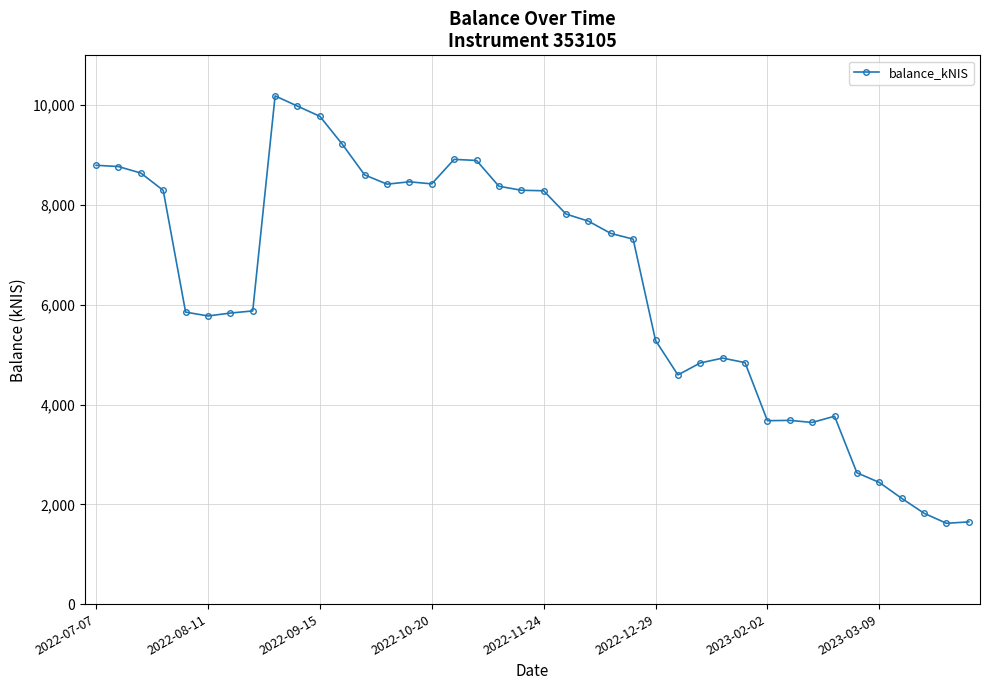

What is the smallest value displayed?

1619.6